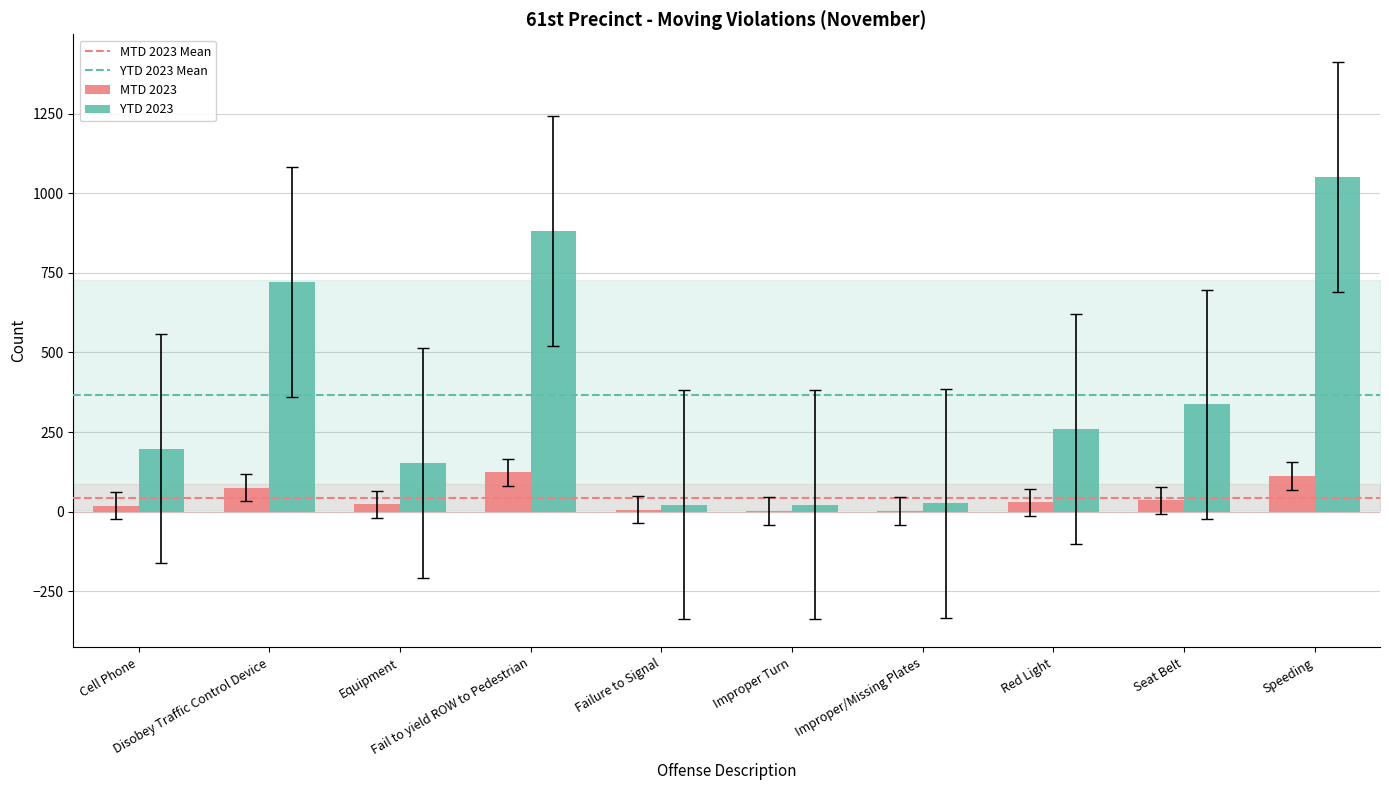

Which series has the widest spread of values?

YTD 2023